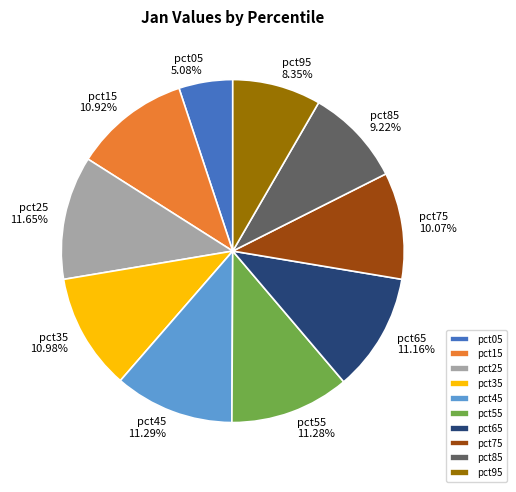

Is there a majority slice in this chart?

No